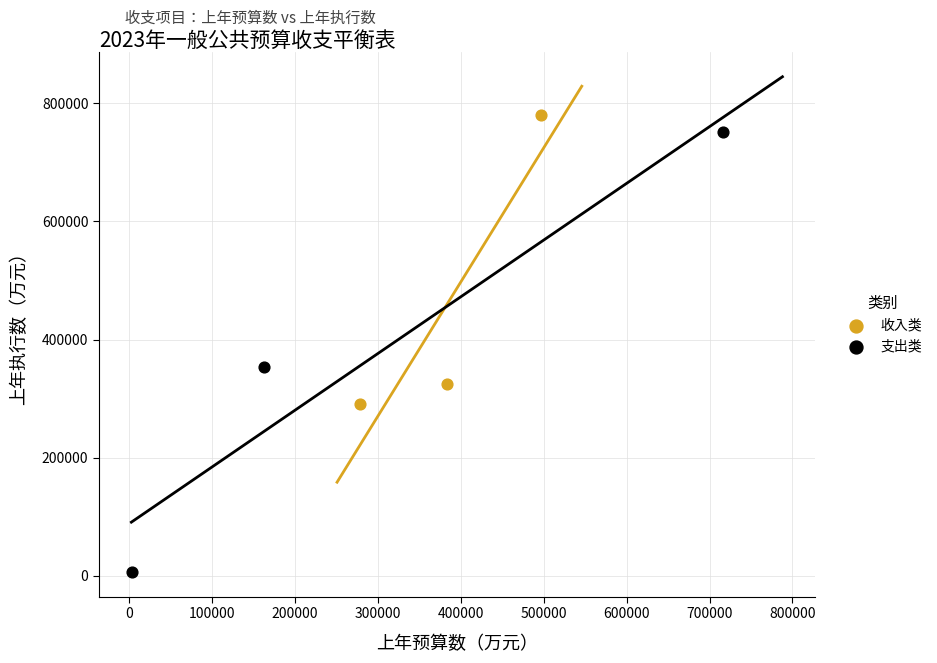

Which series has the largest Y range (max minus min)?

支出类